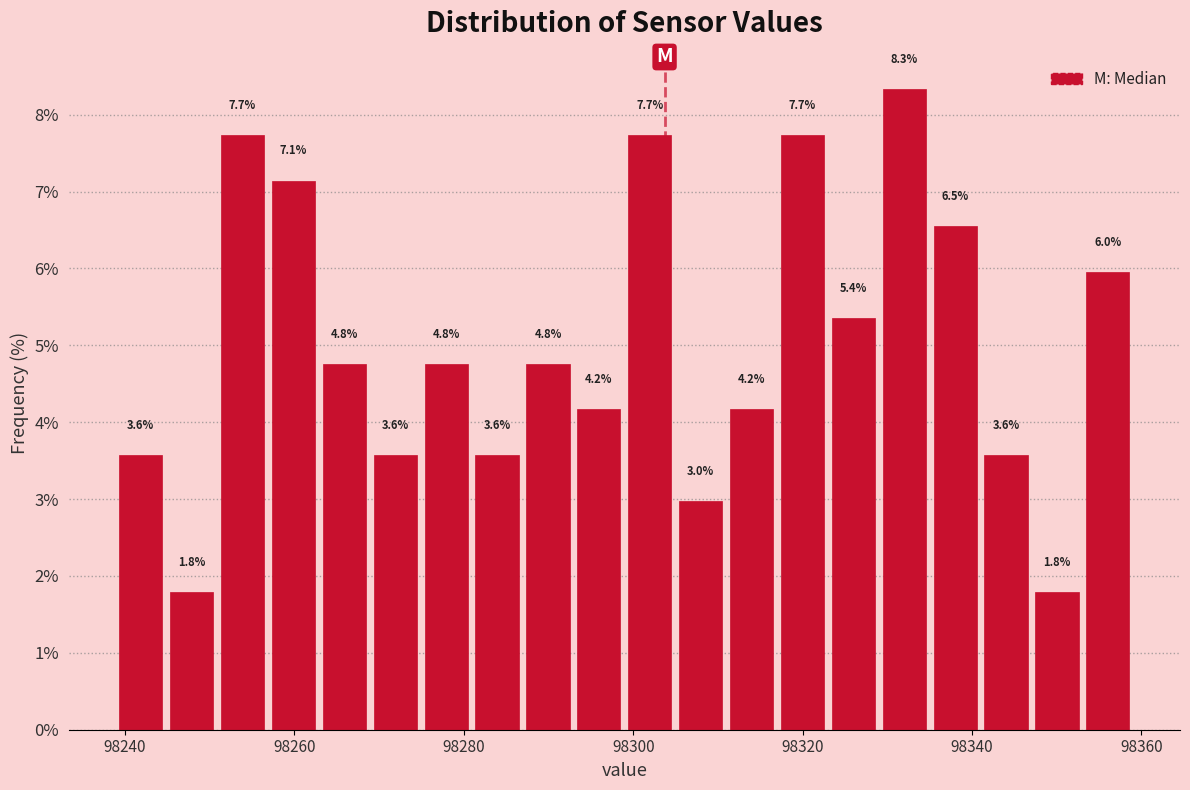

Read against the x-axis, roughly where is the centre of the tallest bar?

98332